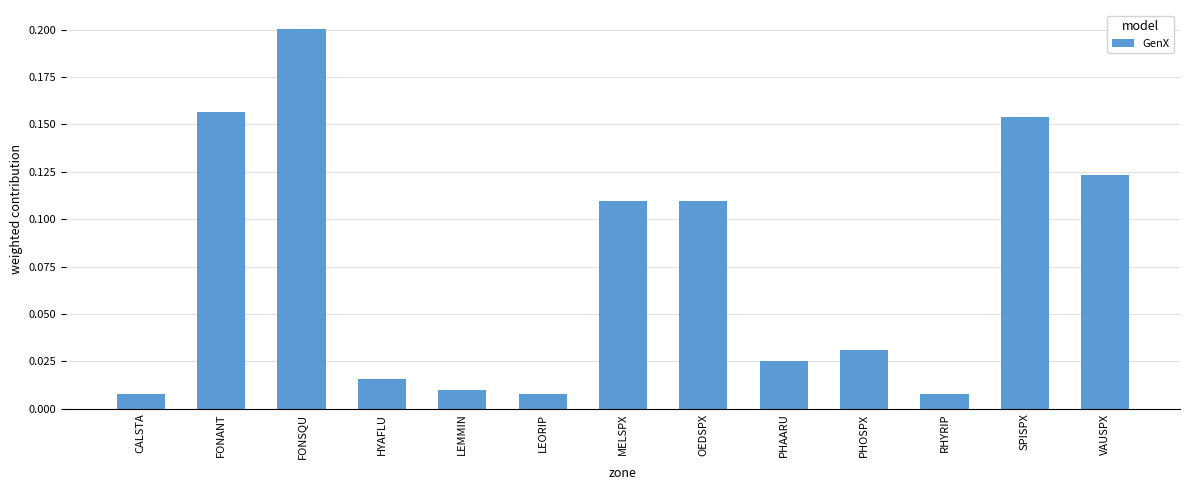

The value at FONSQU is 0.2. True or false?

True